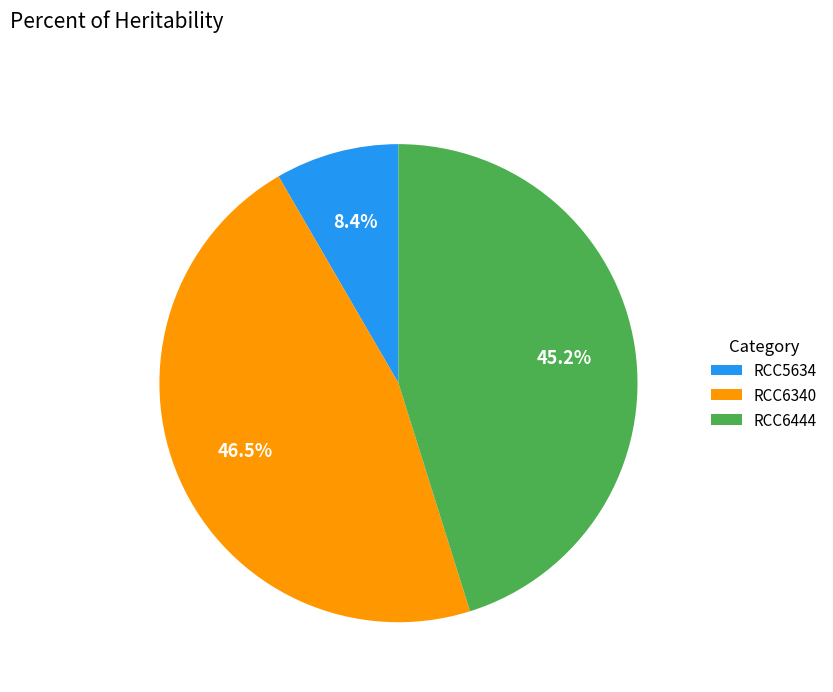

What is the total percentage of RCC6340 and RCC5634?

54.8%